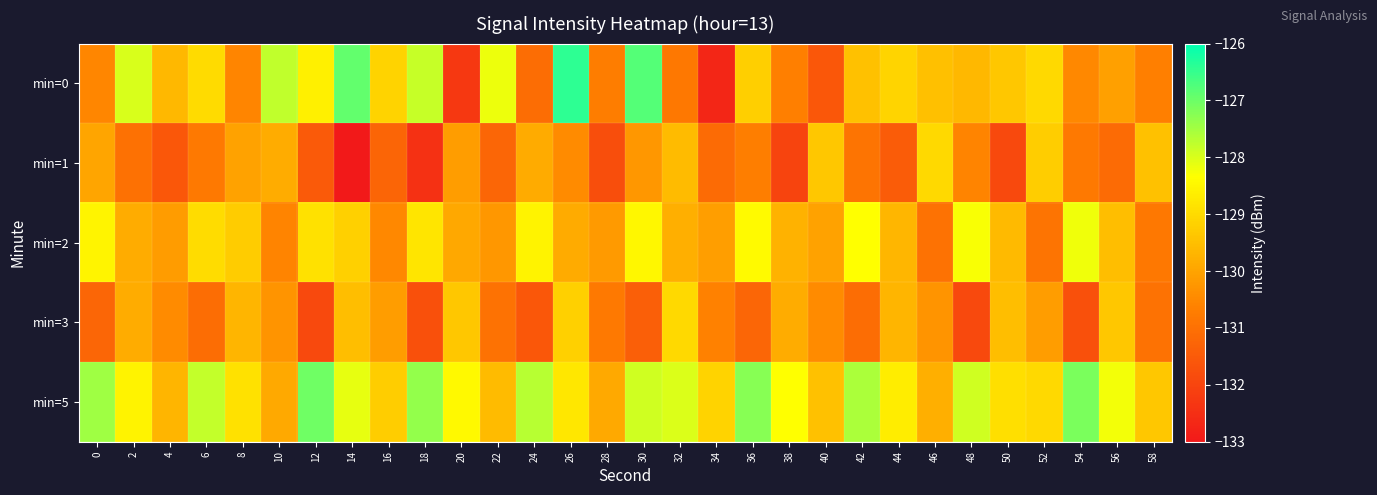

How many data points does each series have?

30